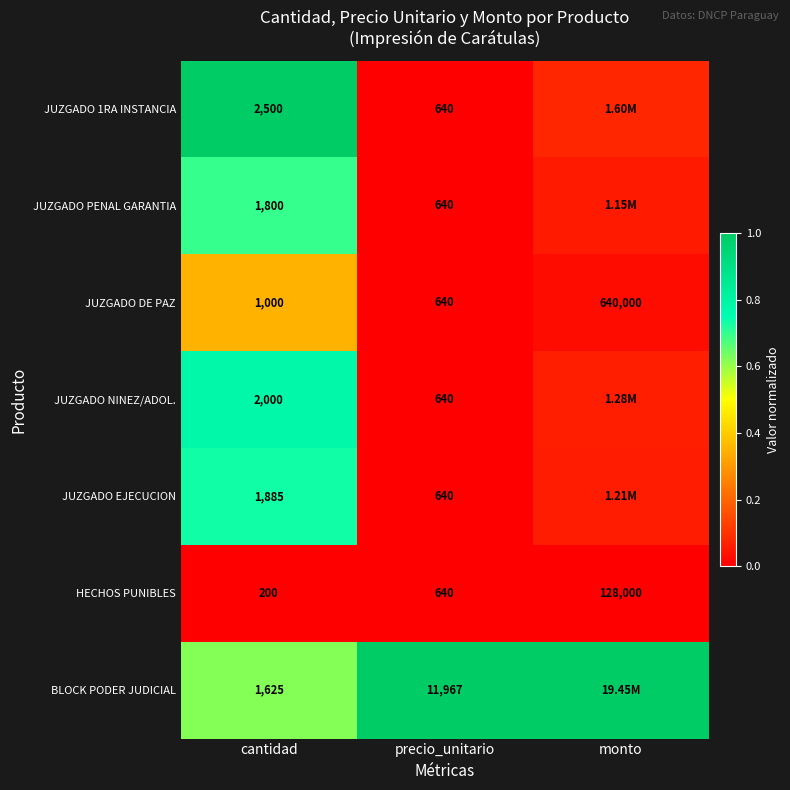

How many categories are shown in the chart?

3